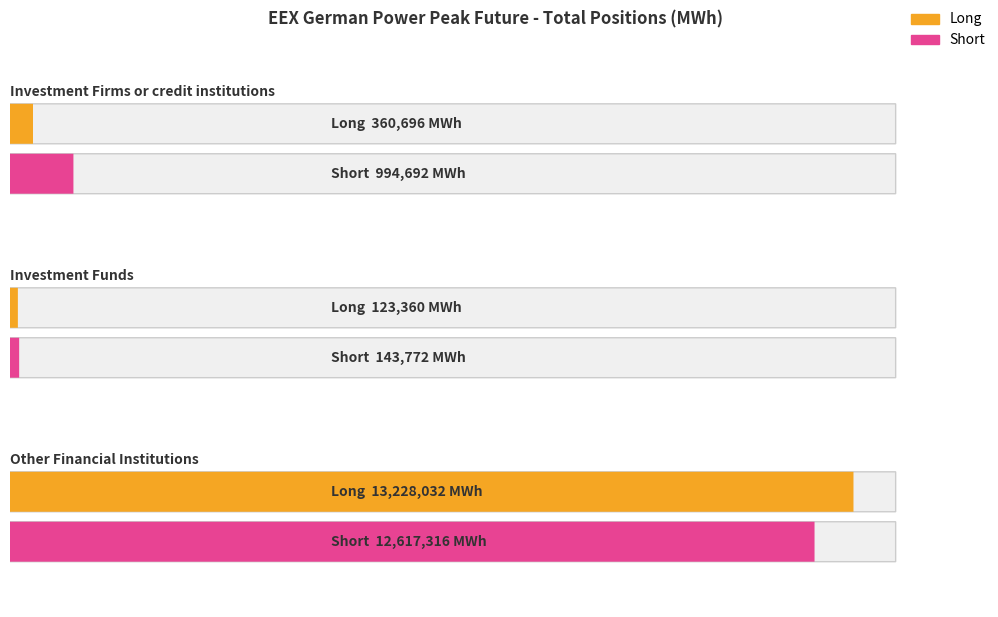

What is the average value of the Long series?

4570696